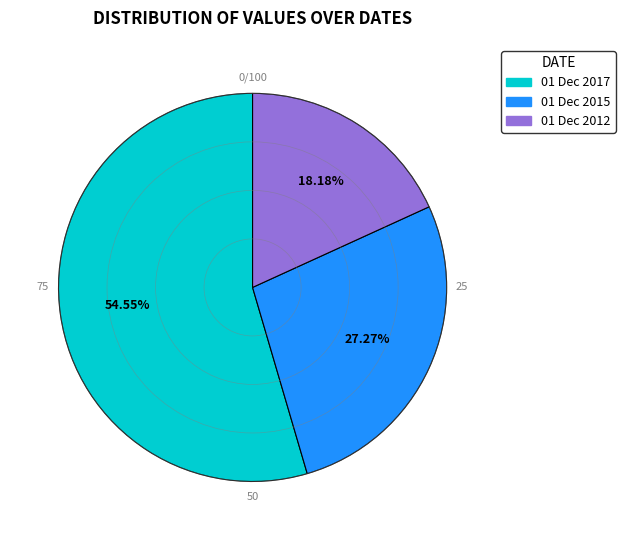

Which has a higher value, 01 Dec 2015 or 01 Dec 2017?

01 Dec 2017